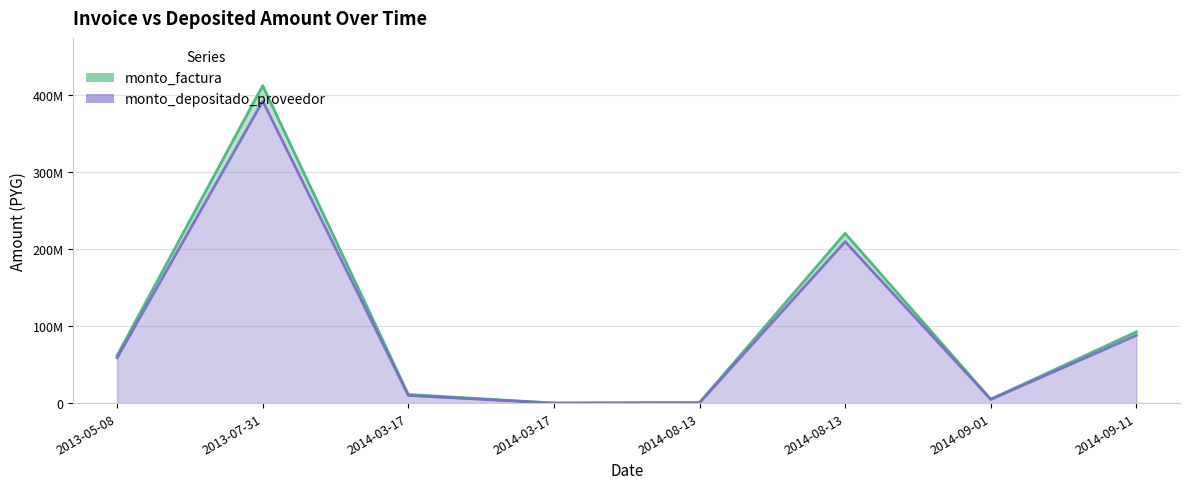

Rank the series at 2013-05-08 from highest to lowest value.

monto_factura, monto_depositado_proveedor